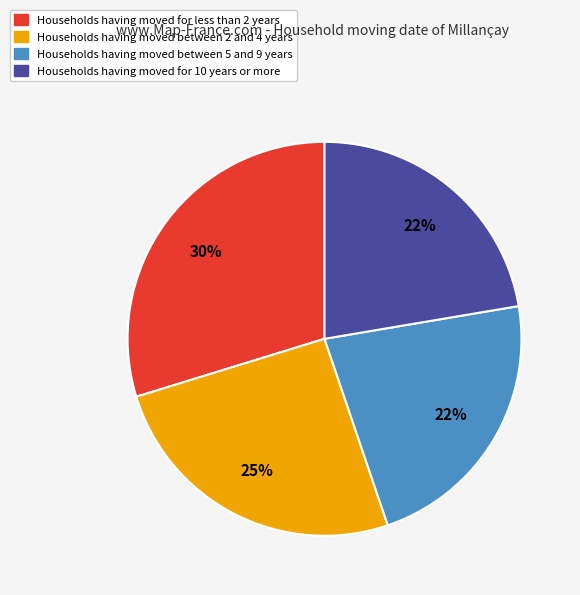

What is the largest slice in the pie chart?

Households having moved for less than 2 years